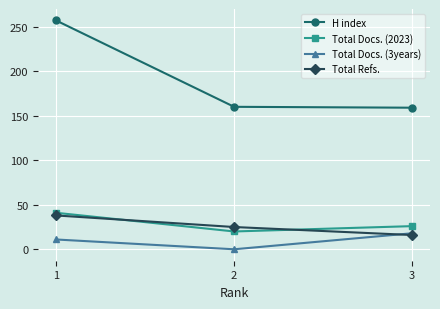

What is the greatest value displayed?

257